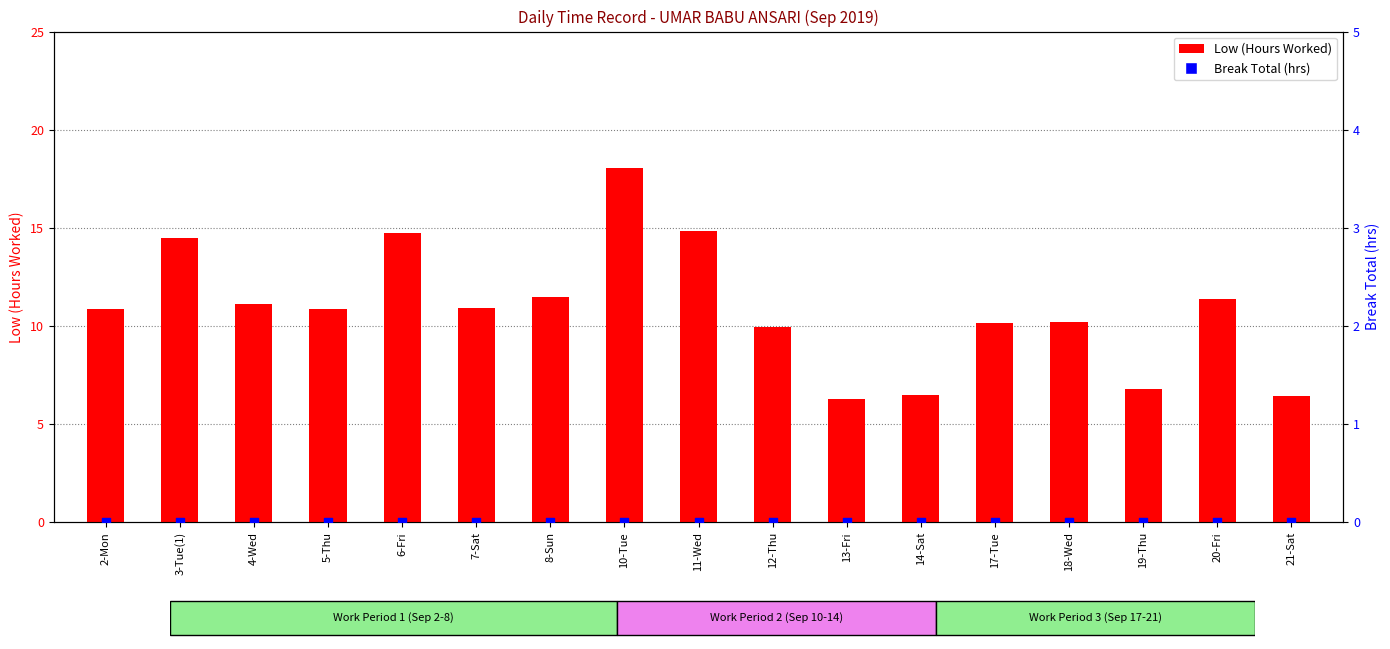

What is the total value across all series at 6-Fri?

14.7